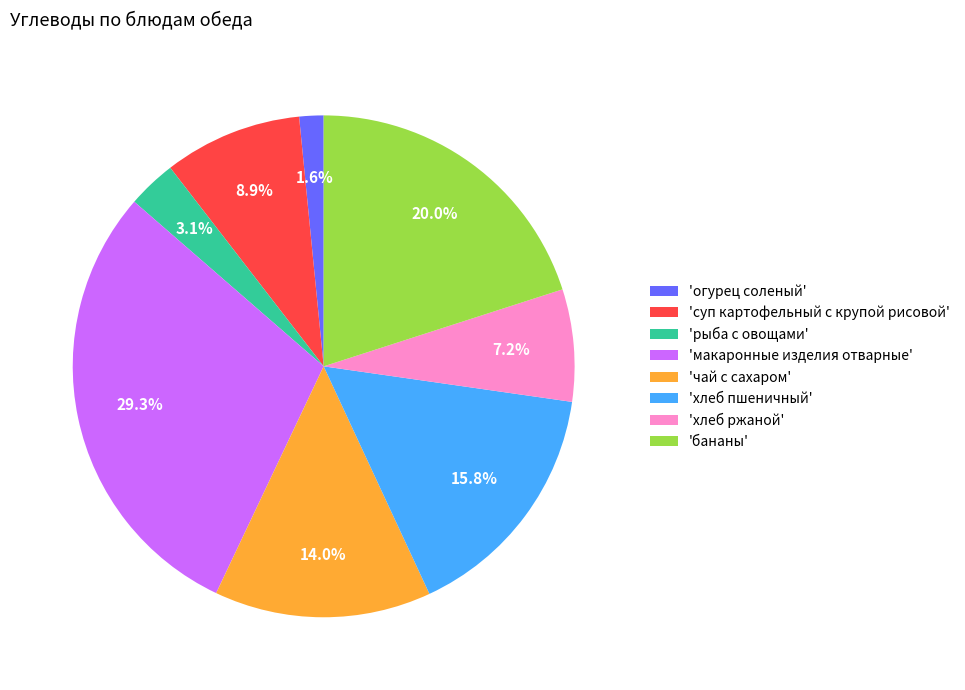

Is there any slice that represents more than half of the pie?

No